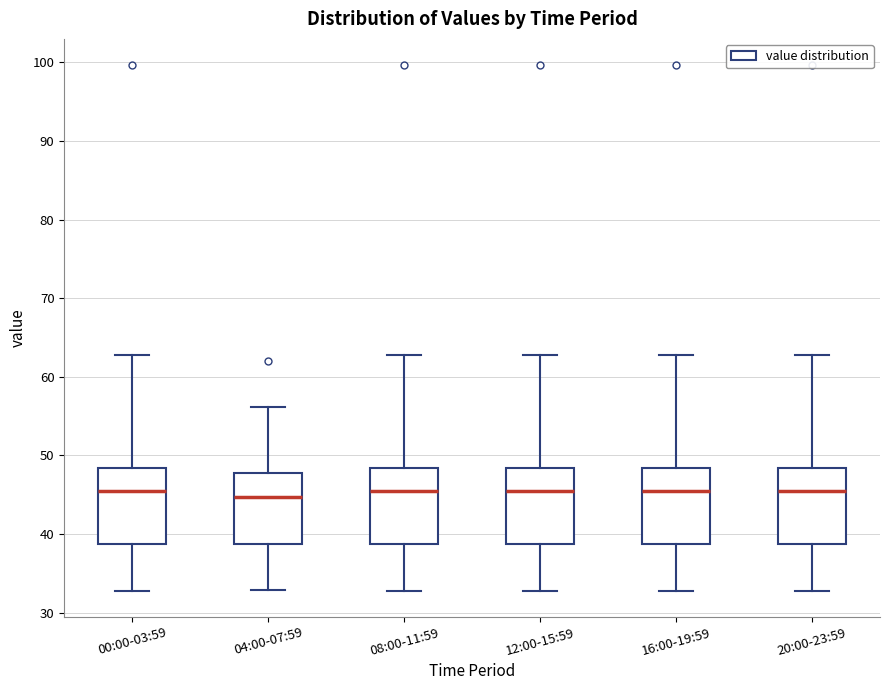

Reading left to right, read every box against the y-axis: the position of its median line, the range the box covers, and the ends of its whiskers. The values are not printed on the chart, so give them approximately, as read against the axis.

00:00-03:59: median 45, box 39 to 48, whiskers 33 to 63
04:00-07:59: median 45, box 39 to 48, whiskers 33 to 56
08:00-11:59: median 45, box 39 to 48, whiskers 33 to 63
12:00-15:59: median 45, box 39 to 48, whiskers 33 to 63
16:00-19:59: median 45, box 39 to 48, whiskers 33 to 63
20:00-23:59: median 45, box 39 to 48, whiskers 33 to 63